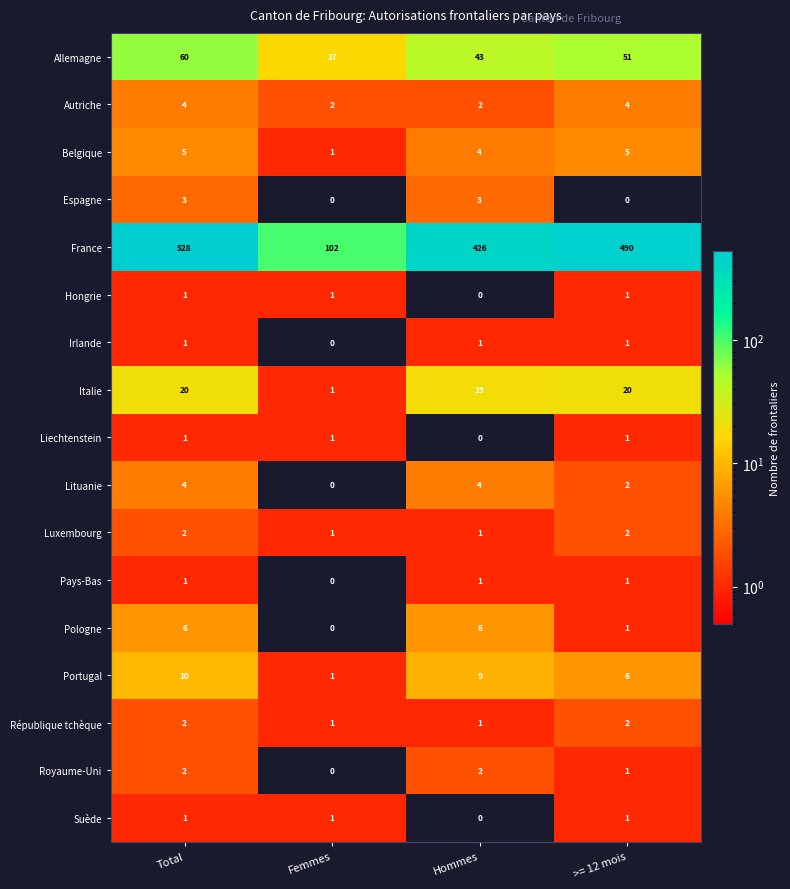

Which series has the largest total across all categories?

France